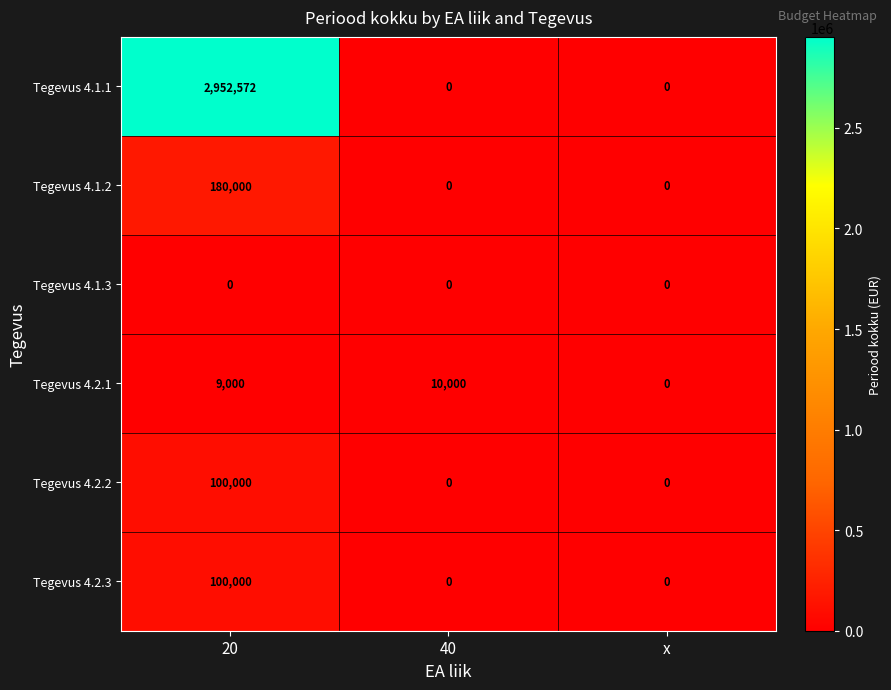

The value of Tegevus 4.1.2 at x is 0. True or false?

True